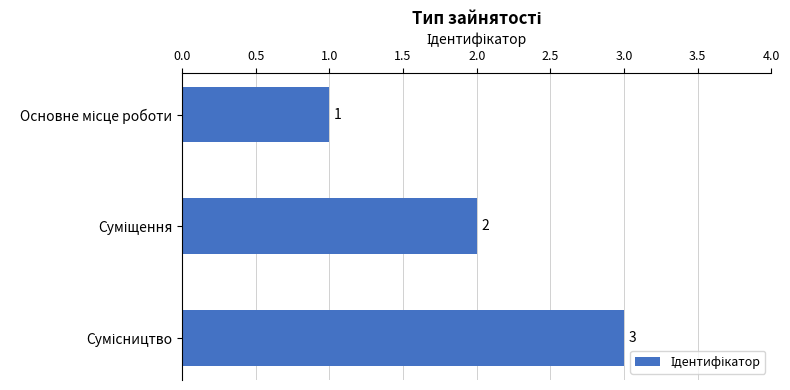

Are the bars horizontal?

Yes